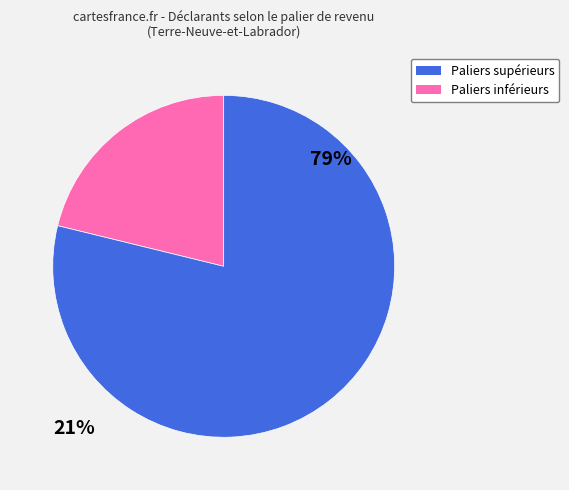

Is there any slice that represents more than half of the pie?

Yes